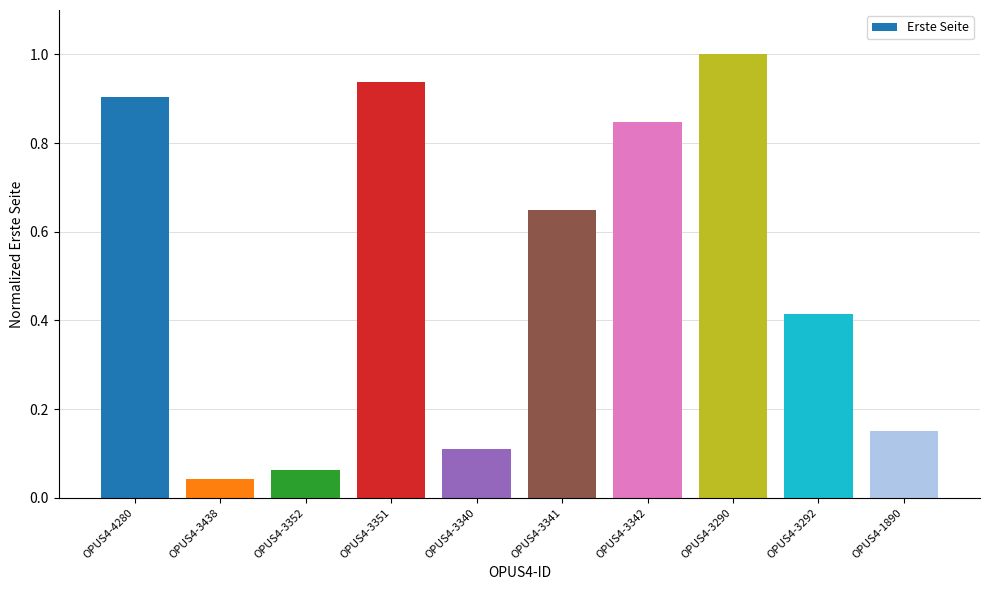

List the labels in order of value, largest first.

OPUS4-3290, OPUS4-3351, OPUS4-4280, OPUS4-3342, OPUS4-3341, OPUS4-3292, OPUS4-1890, OPUS4-3340, OPUS4-3352, OPUS4-3438